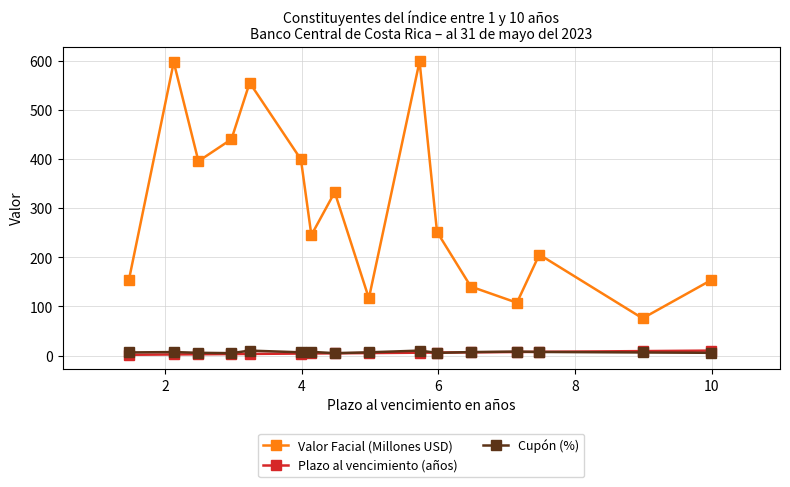

What is the value of the Valor Facial (Millones USD) point at the 9th from the left?

116.7